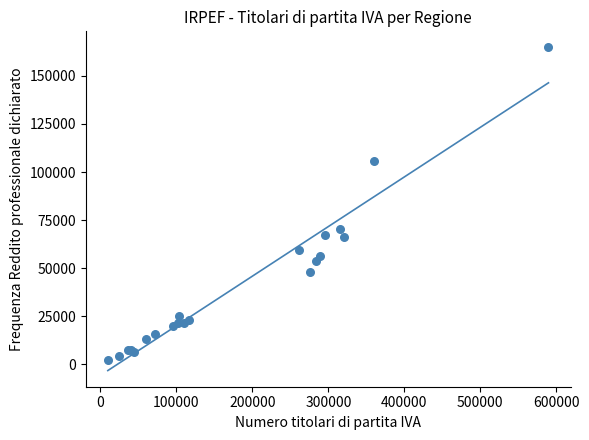

What Y value in the scatter plot is closest to 83593?

70232